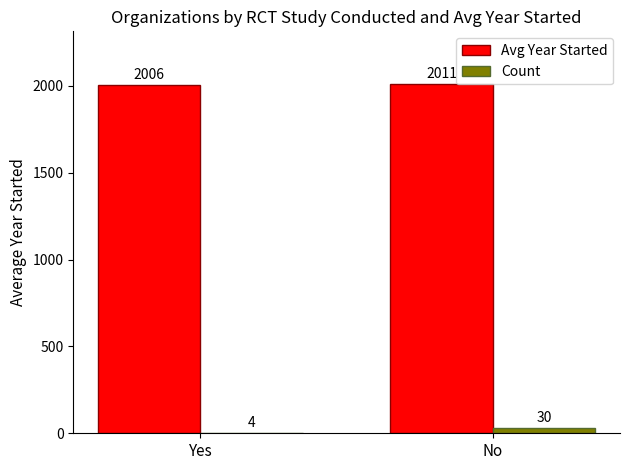

Which series changed the most between Yes and No?

Count